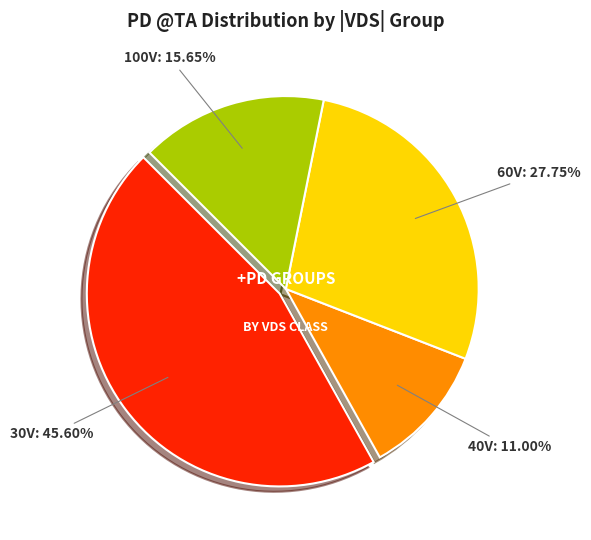

Is there a majority slice in this chart?

No